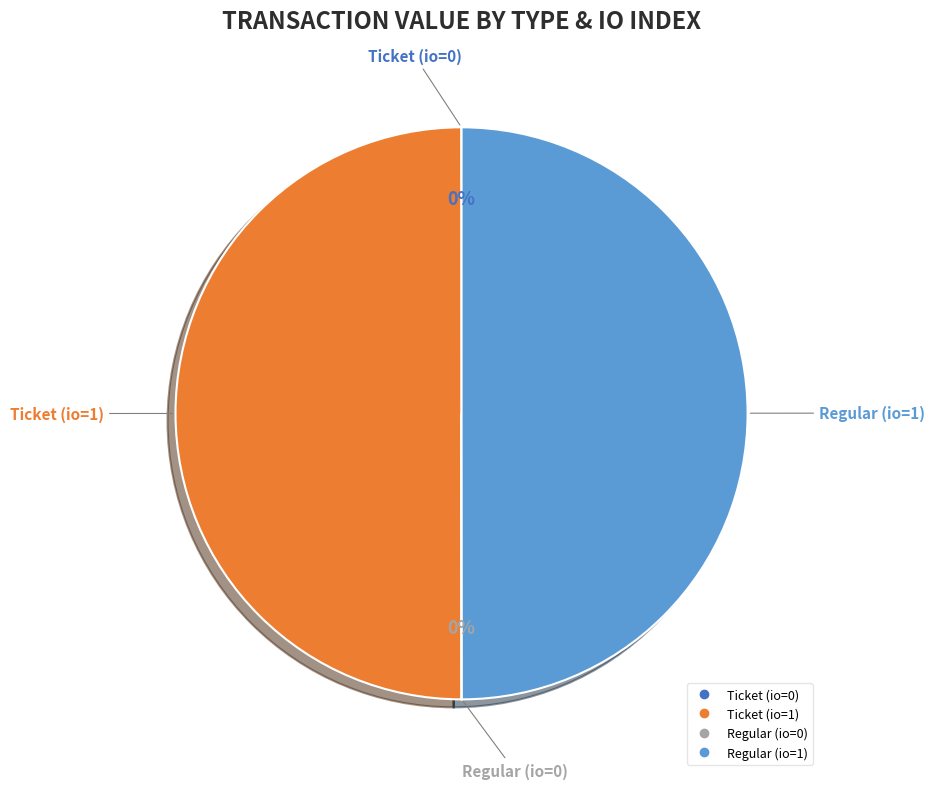

To the nearest percent, what percentage of the pie is Regular (io=1)?

50%